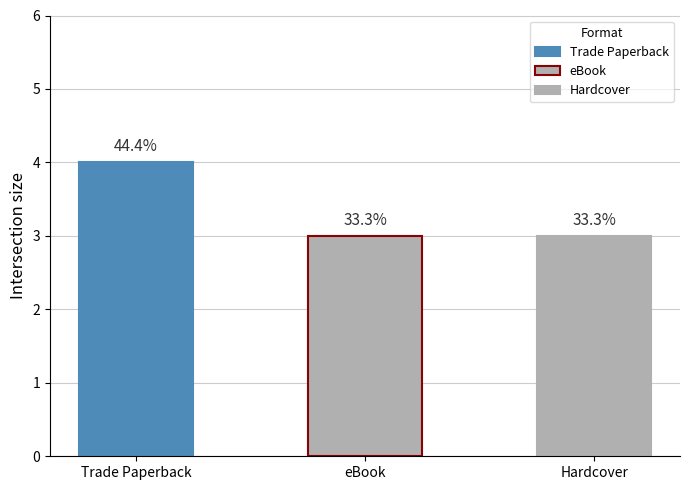

Are the bars horizontal?

No